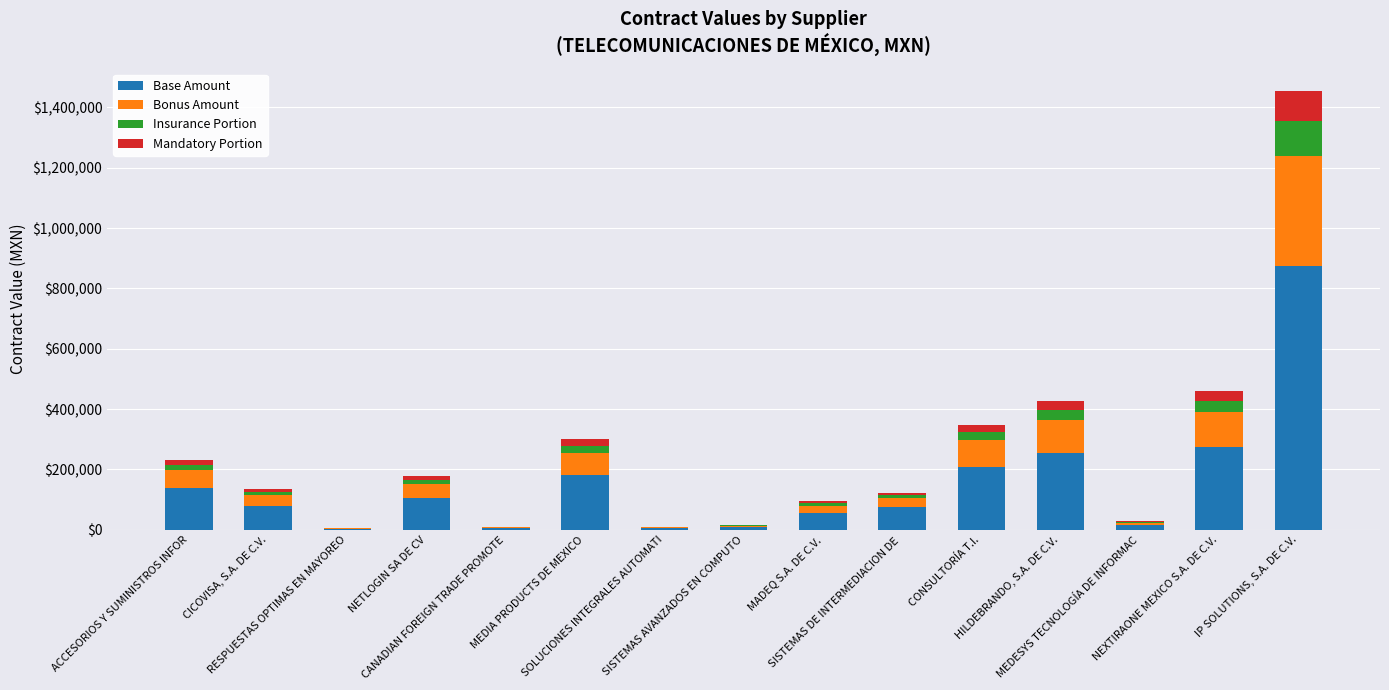

Which has a higher value, HILDEBRANDO, S.A. DE C.V. or CONSULTORÍA T.I.?

HILDEBRANDO, S.A. DE C.V.